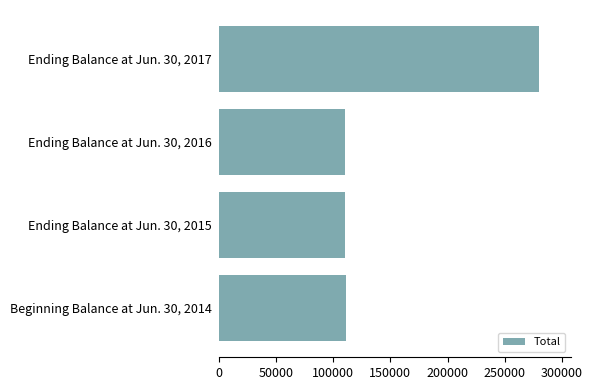

The value at Ending Balance at Jun. 30, 2015 is 110271. True or false?

True